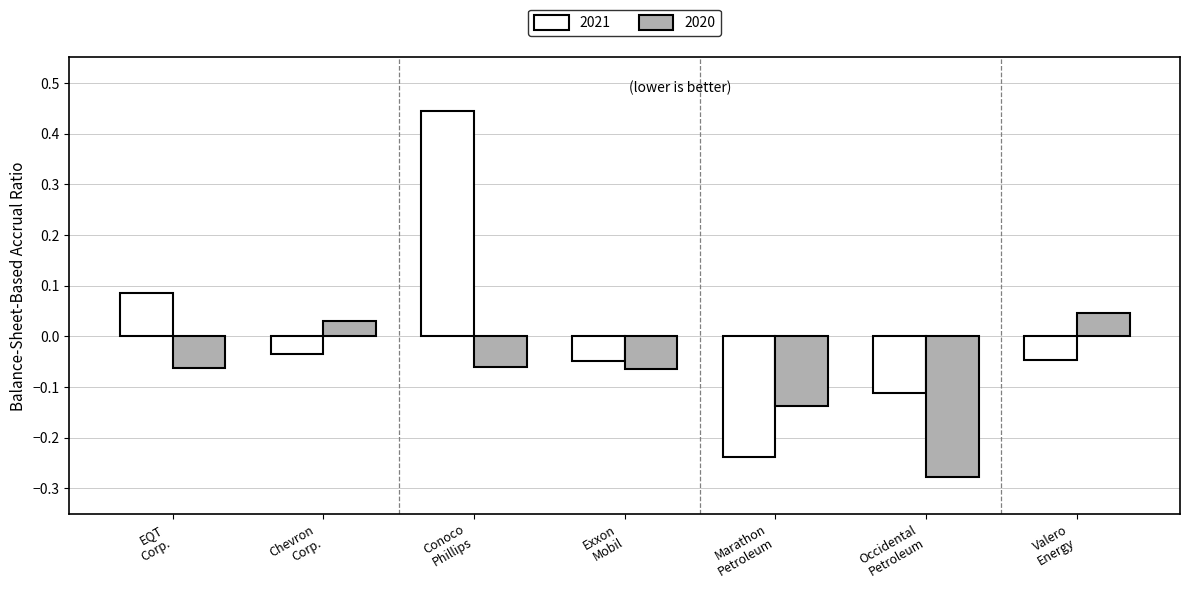

At which category does the chart reach its minimum across all series?

Occidental
Petroleum